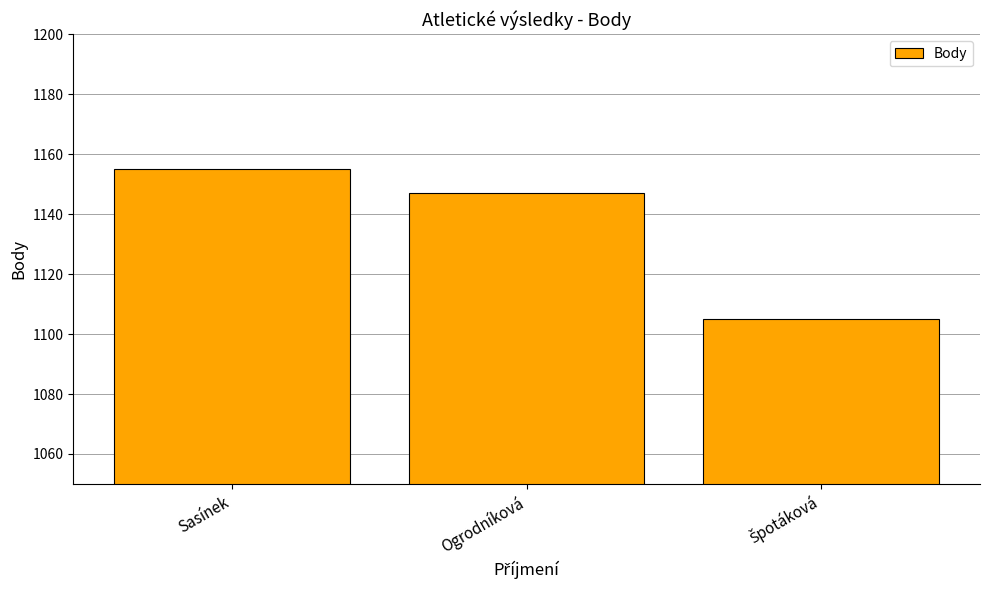

How many values are between 1105 and 1155?

3